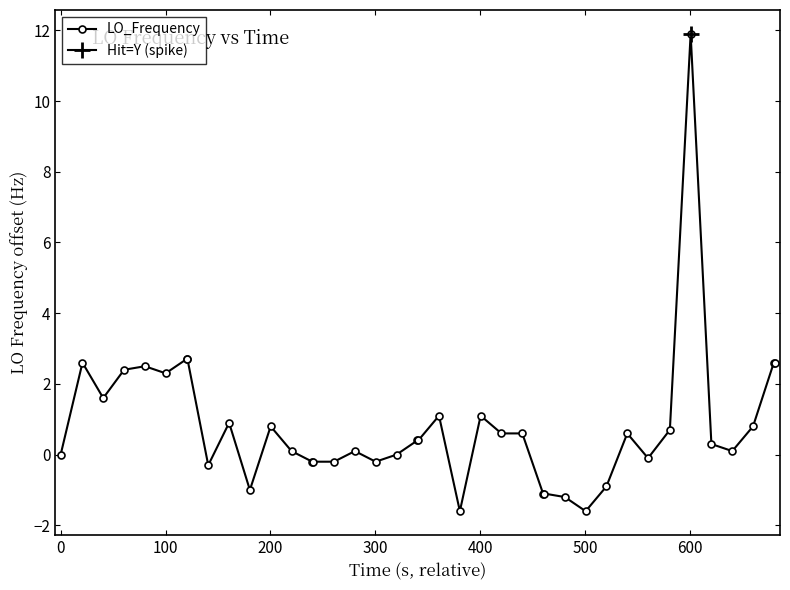

True or false: LO_Frequency has more than 2 interior local peaks.

True